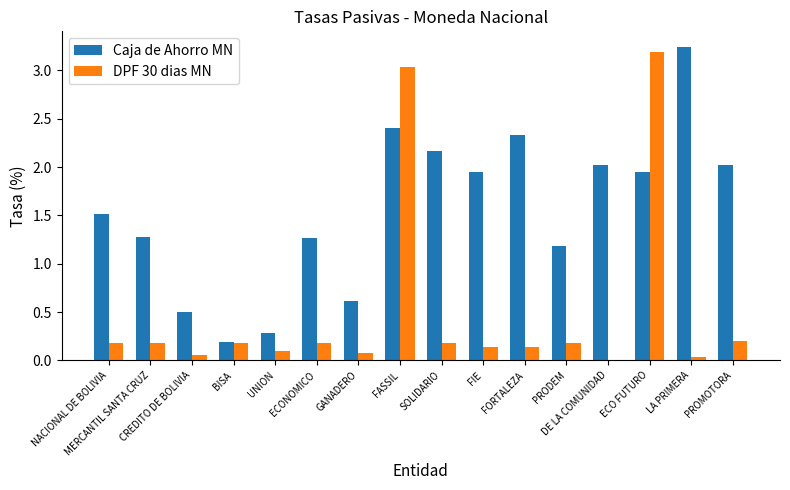

Is it true that Caja de Ahorro MN equals 0.4 at ECO FUTURO?

False